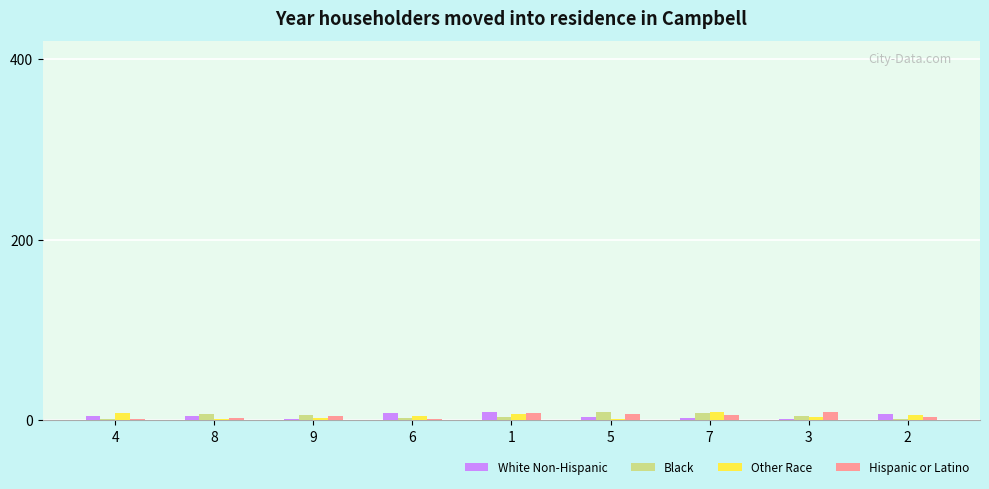

How many categories are shown in the chart?

9